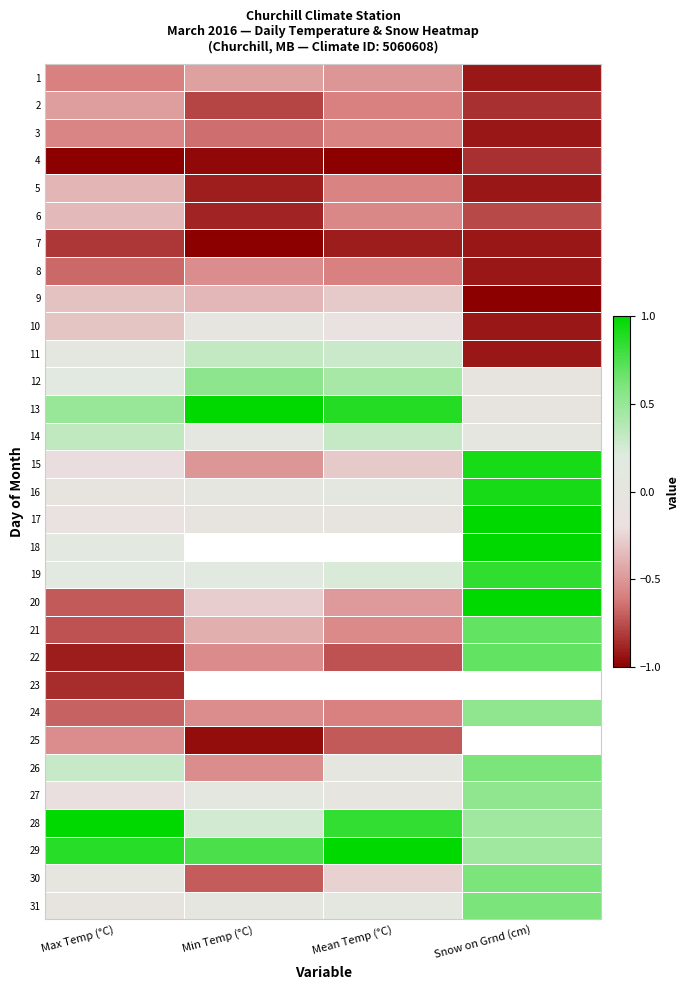

Is it true that 16 equals 0.0 at Mean Temp (°C)?

False